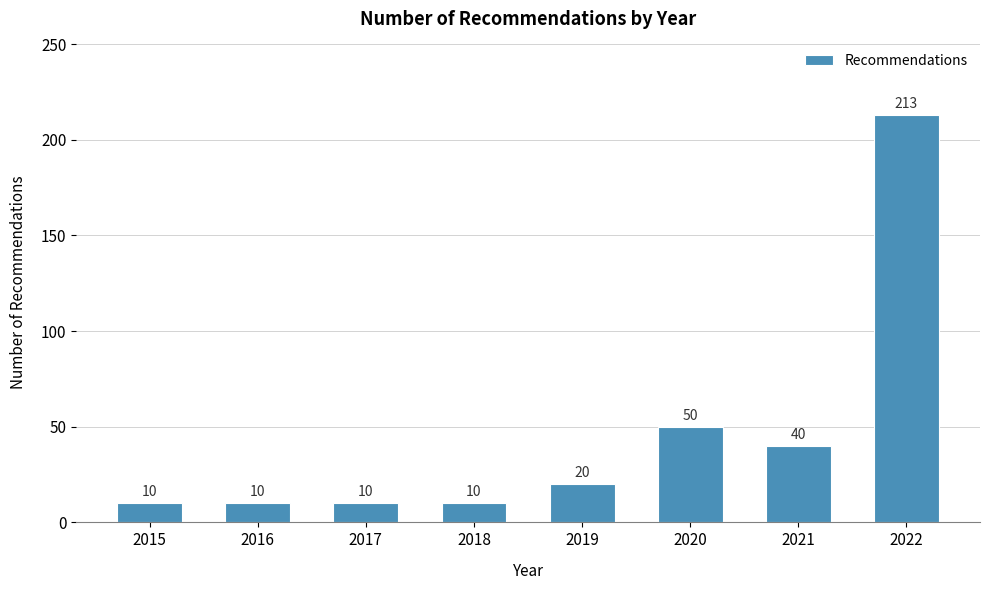

Reading right to left, what are all the values shown in this chart?

2022=213	2021=40	2020=50	2019=20	2018=10	2017=10	2016=10	2015=10